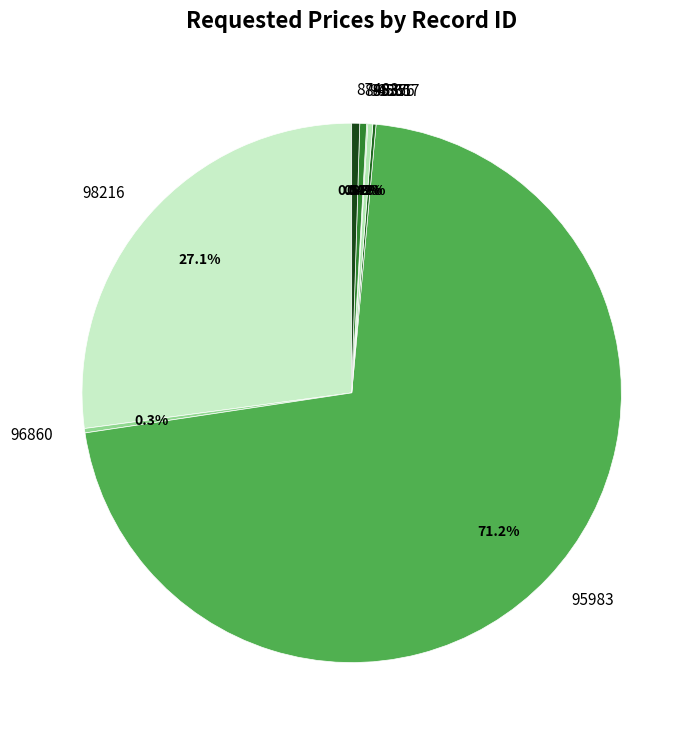

What is the largest slice in the pie chart?

95983